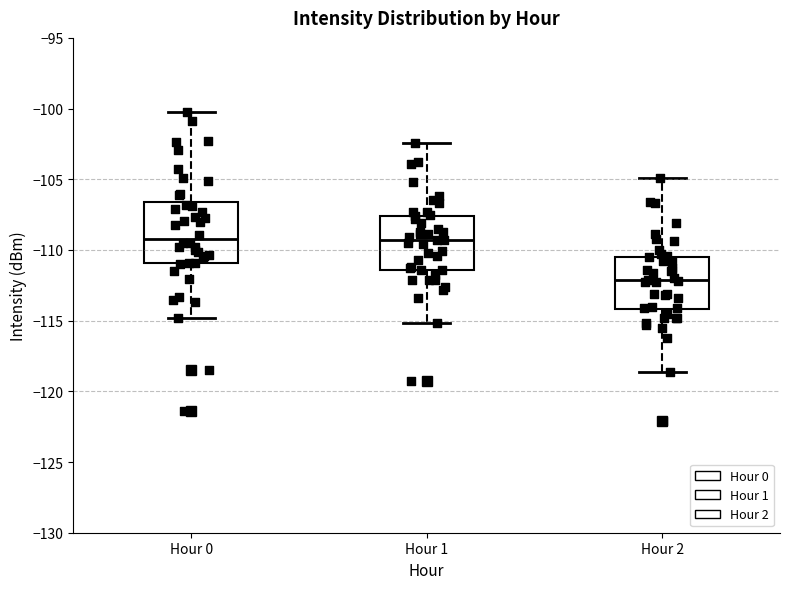

Reading left to right, transcribe this box plot: for each box, give where its median line is, the range the box spans, and where its two whiskers end, as read against the y-axis. The values are not printed on the chart, so give them approximately, as read against the axis.

Hour 0: median -109.0, box -111.0 to -106.5, whiskers -115.0 to -100.5
Hour 1: median -109.5, box -111.5 to -107.5, whiskers -115.0 to -102.5
Hour 2: median -112.0, box -114.0 to -110.5, whiskers -118.5 to -105.0